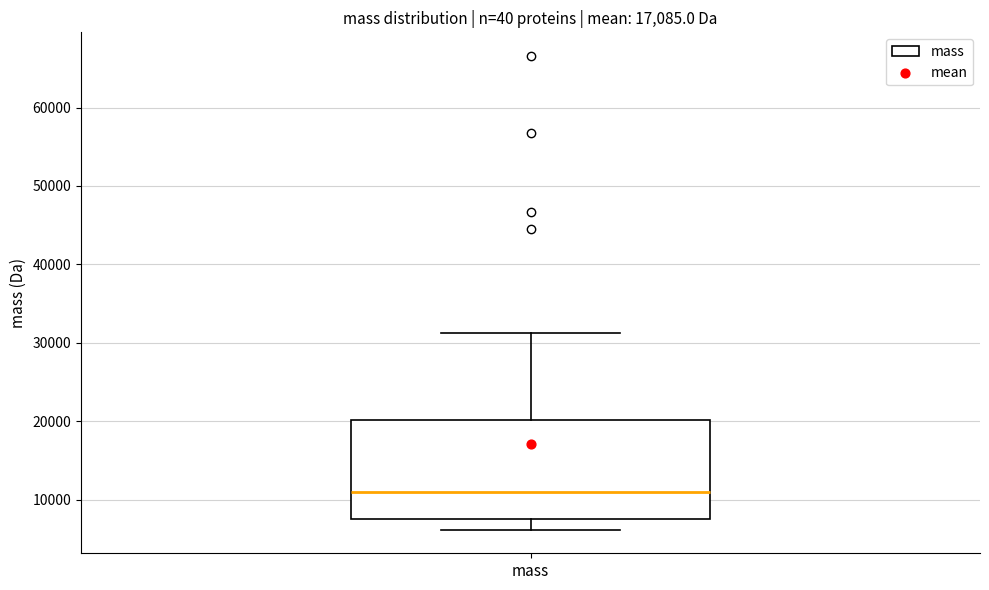

Read this box plot against the y-axis: the position of the median line, the range covered by the box, and the ends of both whiskers. The values are not printed on the chart, so give them approximately, as read against the axis.

median 11000, box 7000 to 20000, whiskers 6000 to 31000